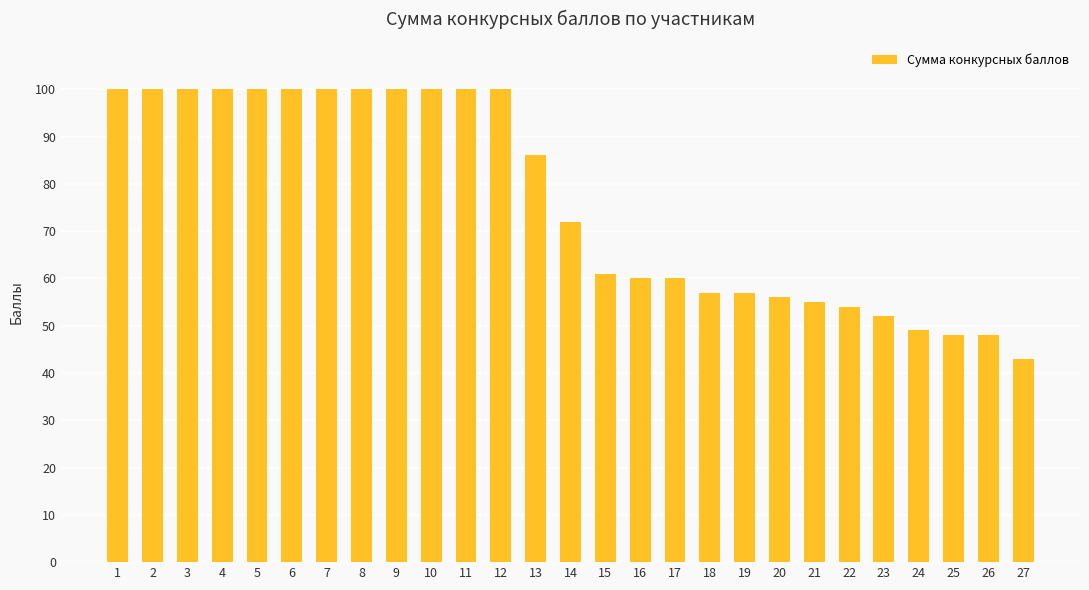

What is the average value?

76